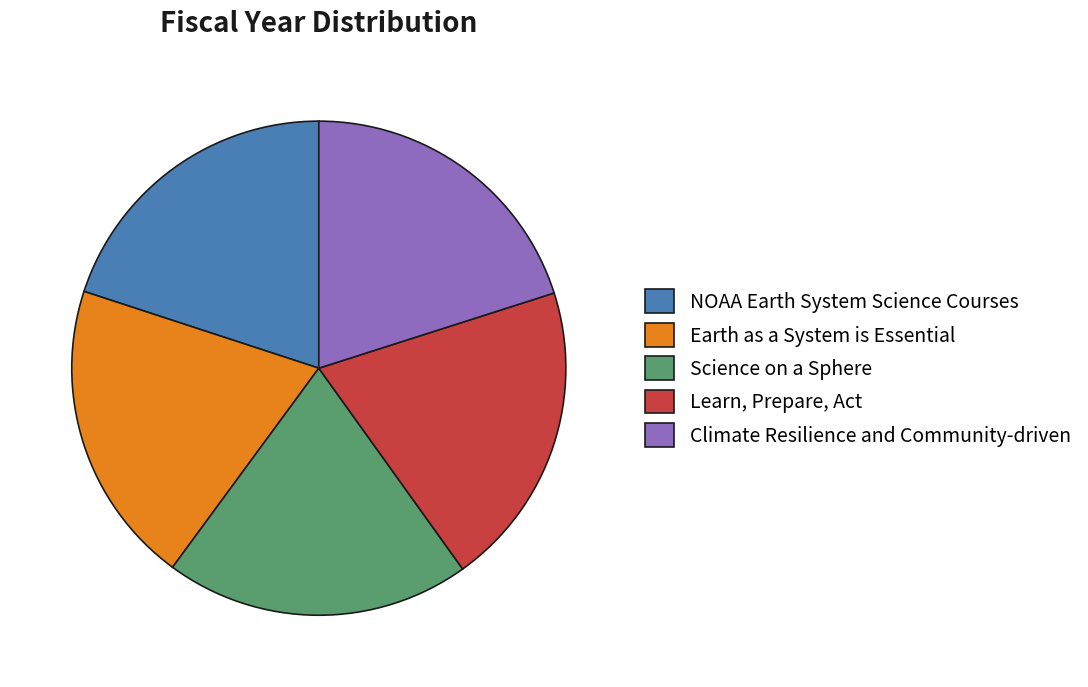

Is it true that Science on a Sphere is 20% of the pie?

True